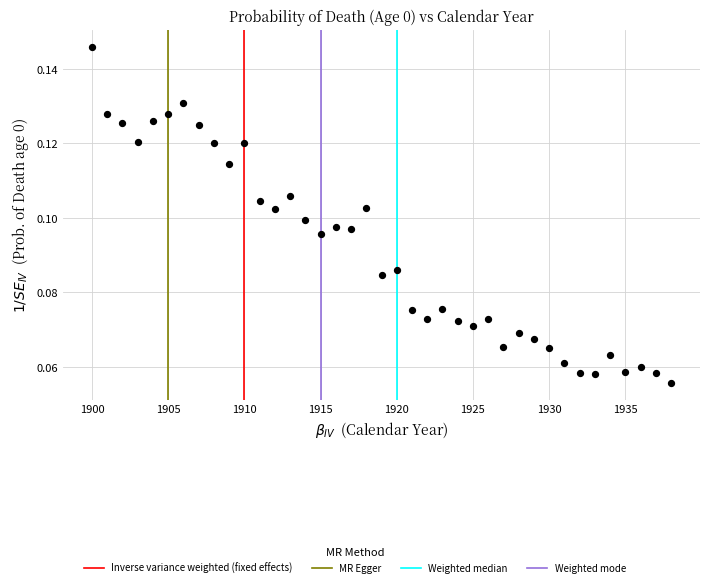

What is the range of X values (max minus min)?

38.0